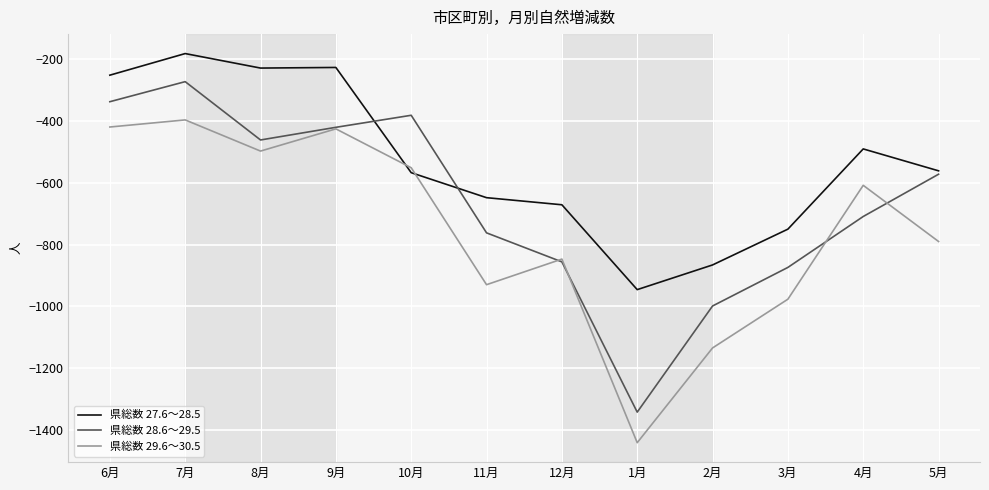

What is the total value across all series at 10月?

-1499